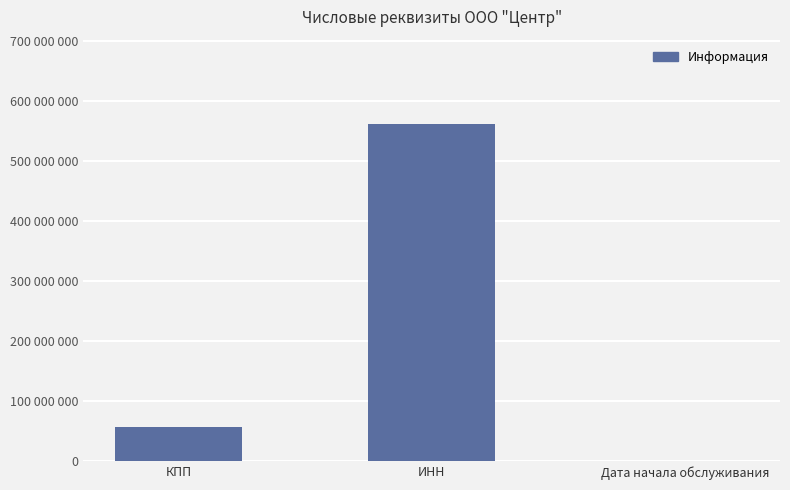

Are the bars horizontal?

No